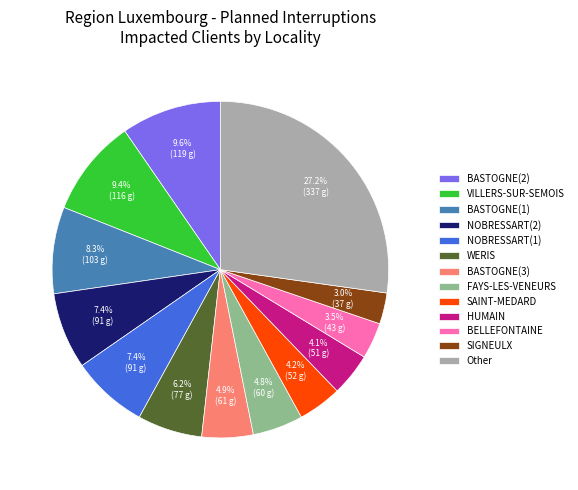

Which slice is the largest?

Other